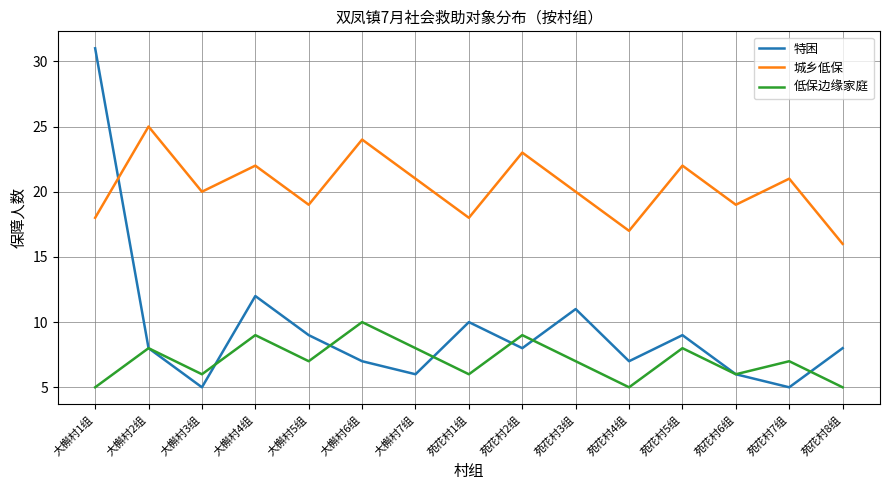

In 特困, how many points are lower than both neighbors (excluding endpoints)?

5